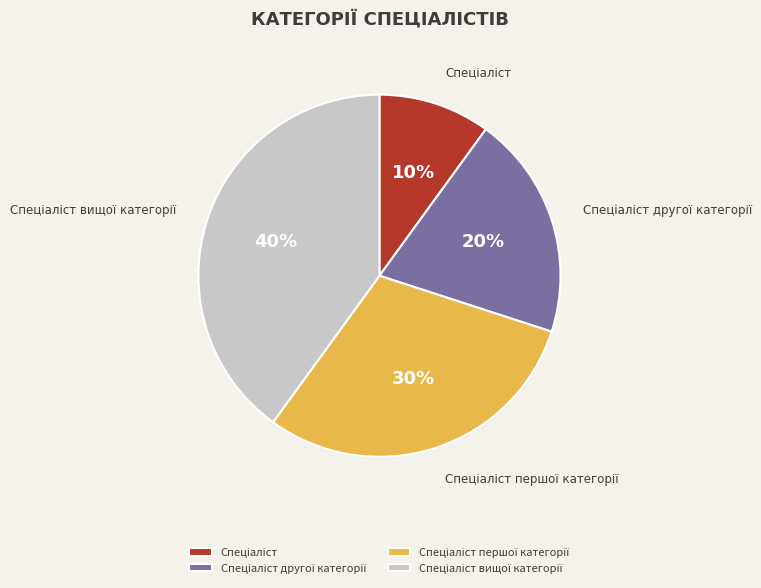

To the nearest percent, what is the average slice percentage?

25%